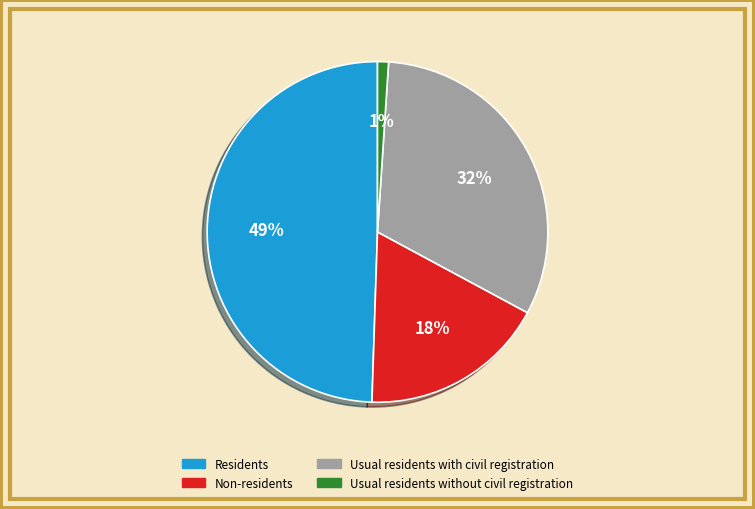

To the nearest percent, what percentage of the pie is Non-residents?

18%